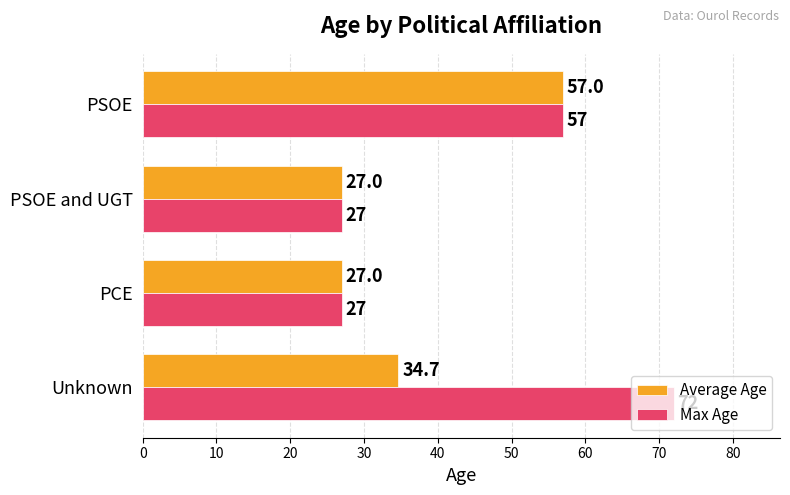

At which category is the sum across all series the highest?

PSOE